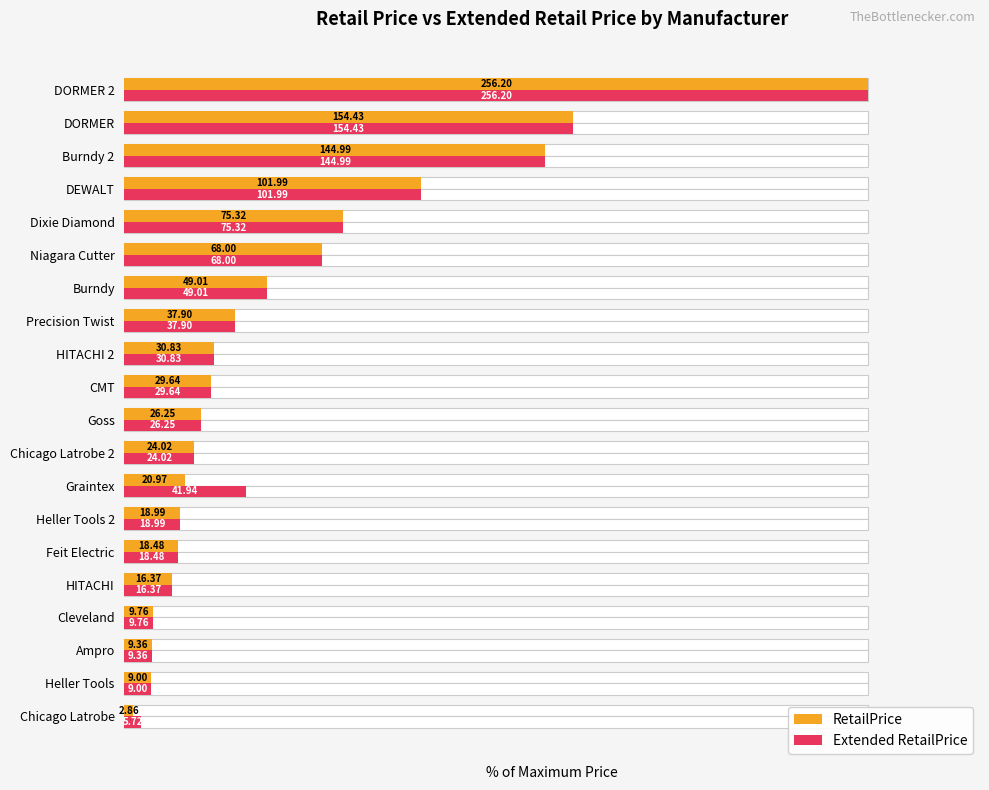

Which series changed the most between Ampro and DORMER 2?

RetailPrice